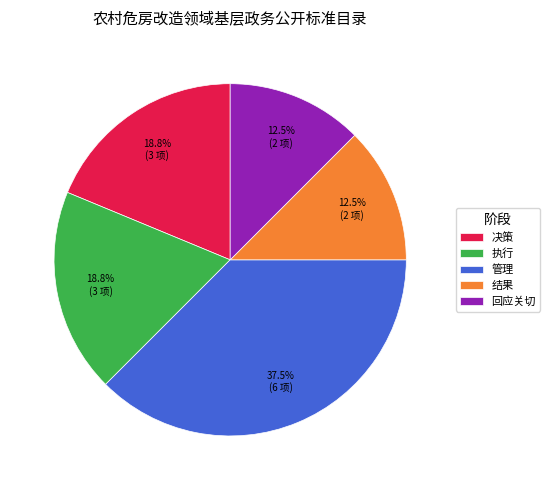

How many segments does this pie chart have?

5